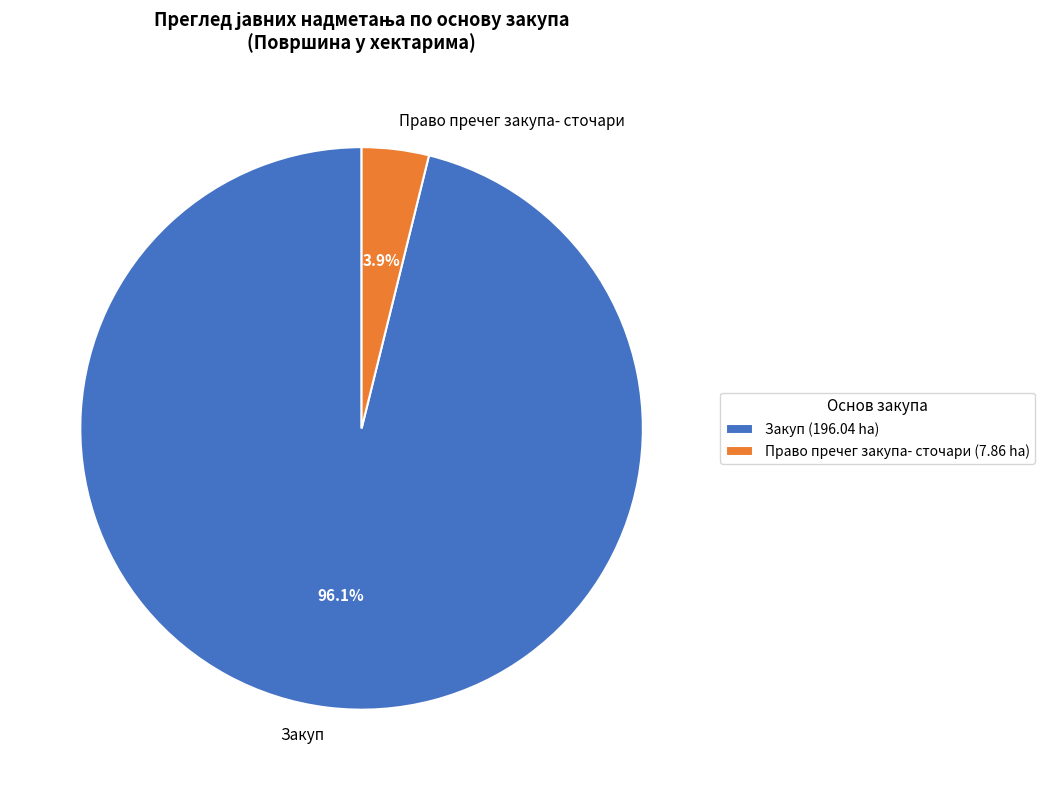

Which has a higher value, Закуп or Право пречег закупа- сточари?

Закуп